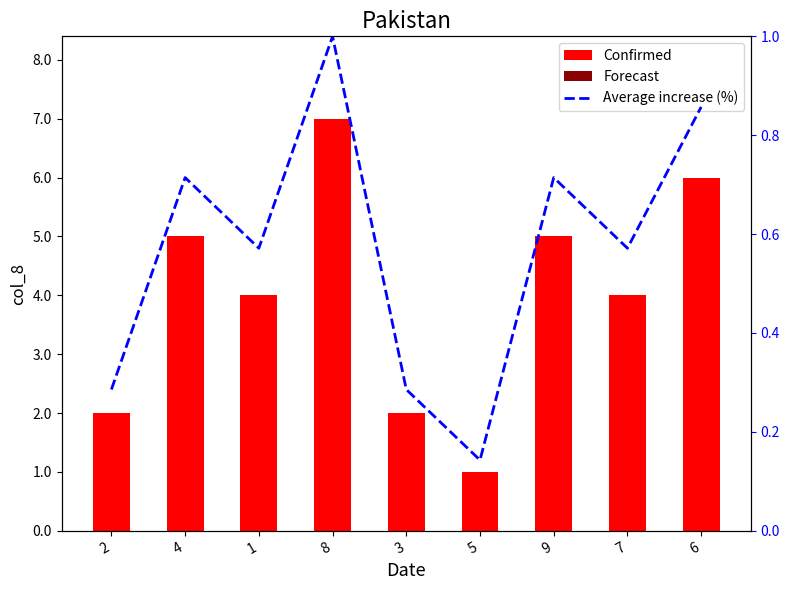

What is the maximum value shown in the chart?

7.0